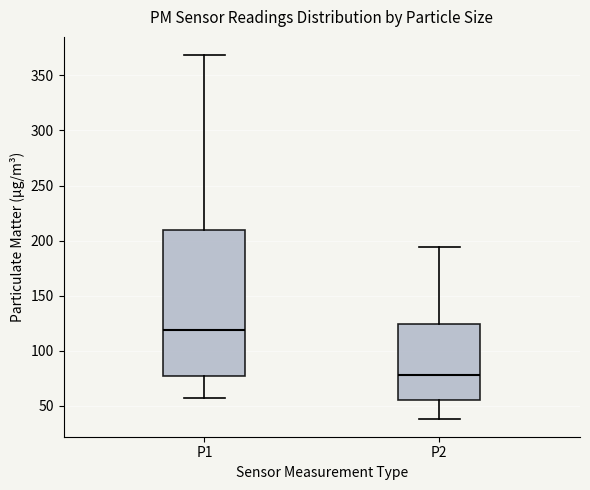

Which box's median line is the highest?

P1